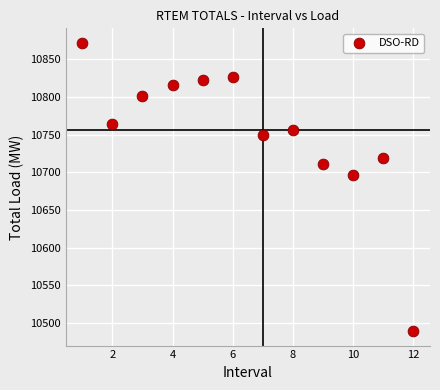

What Y value in the scatter plot is closest to 10680?

10696